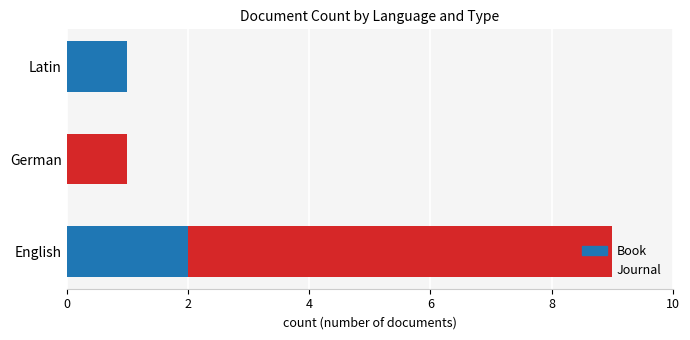

What is the total value across all series at English?

9